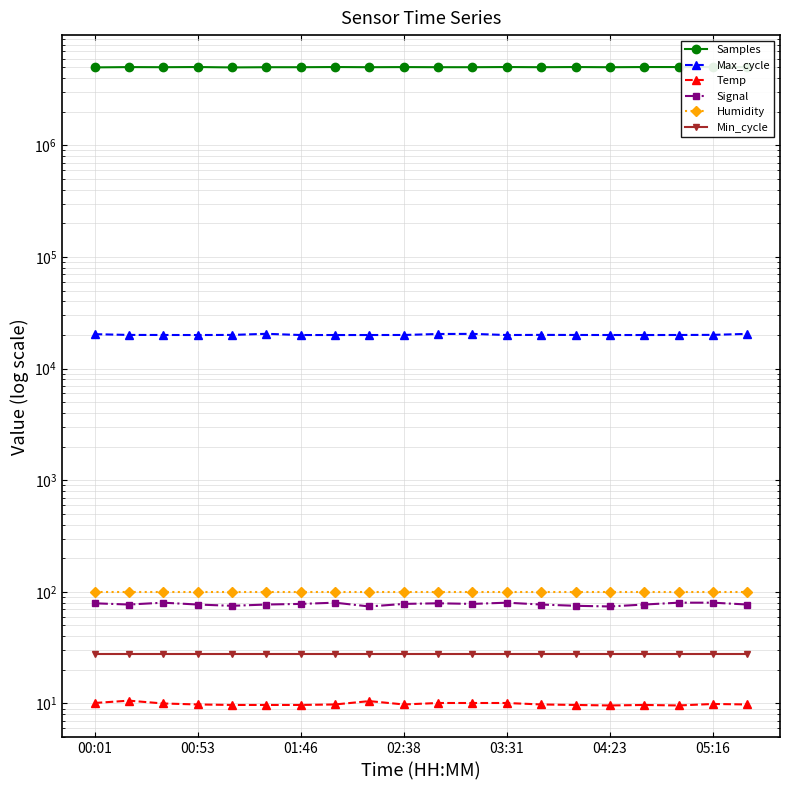

At which label is Min_cycle closest to 28?

00:01